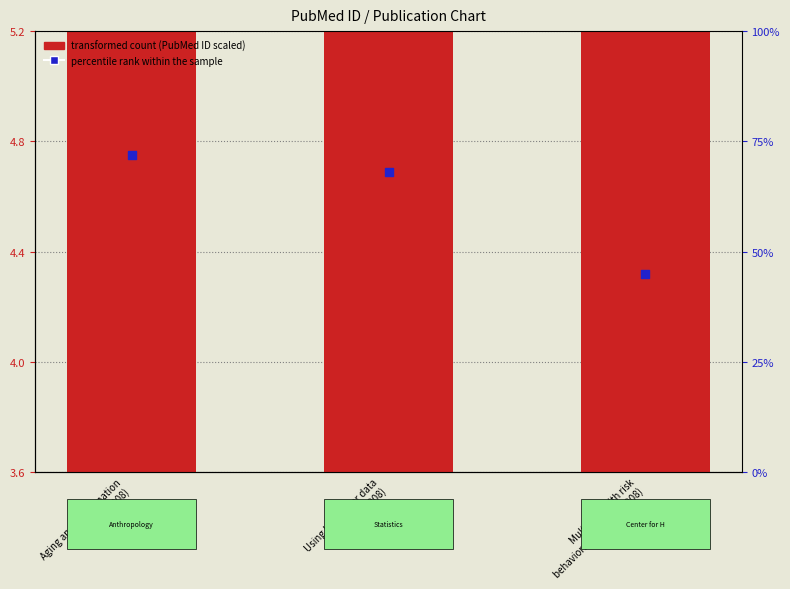

Which series has the widest spread of Y values?

transformed count (PubMed ID scaled)